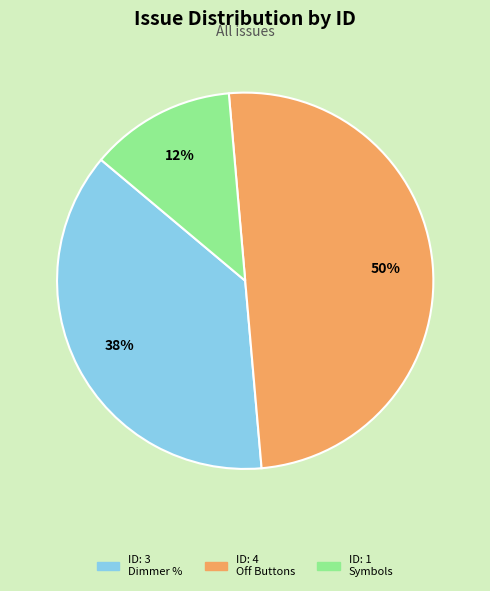

To the nearest percent, what is the average slice percentage?

33%